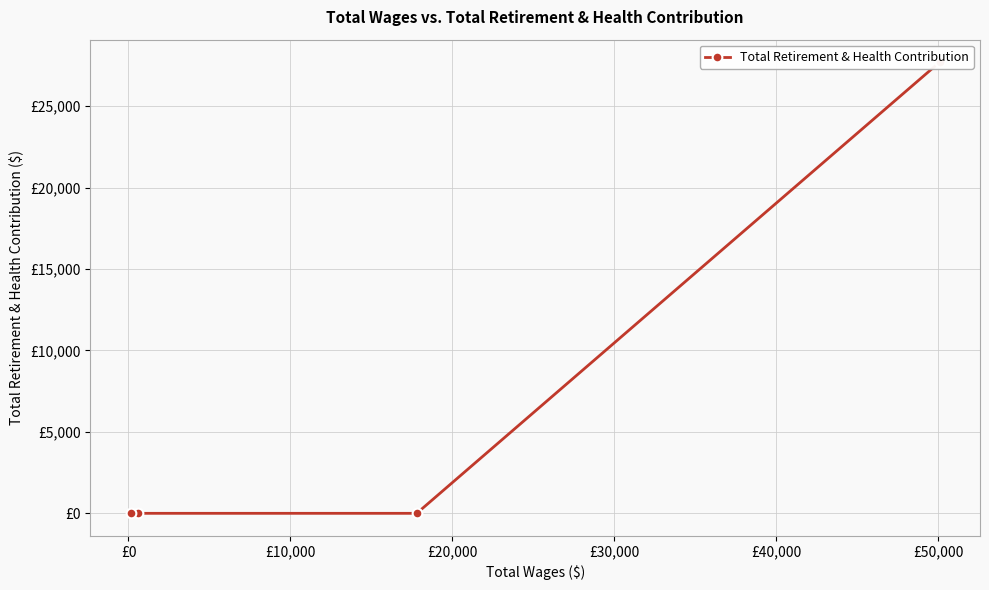

Count the number of categories in the chart.

4